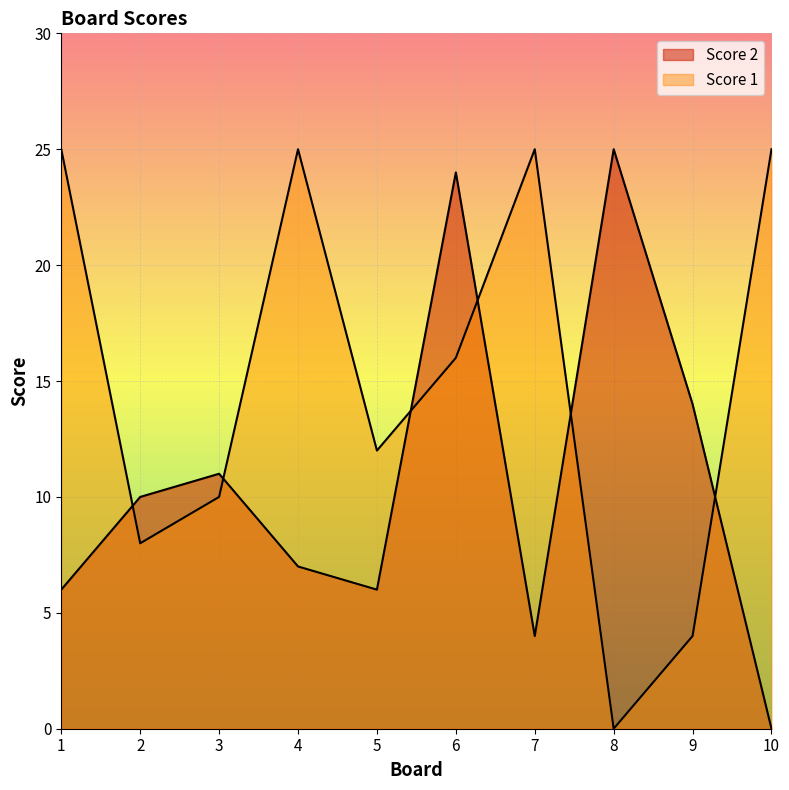

How many lines are shown in the chart?

2